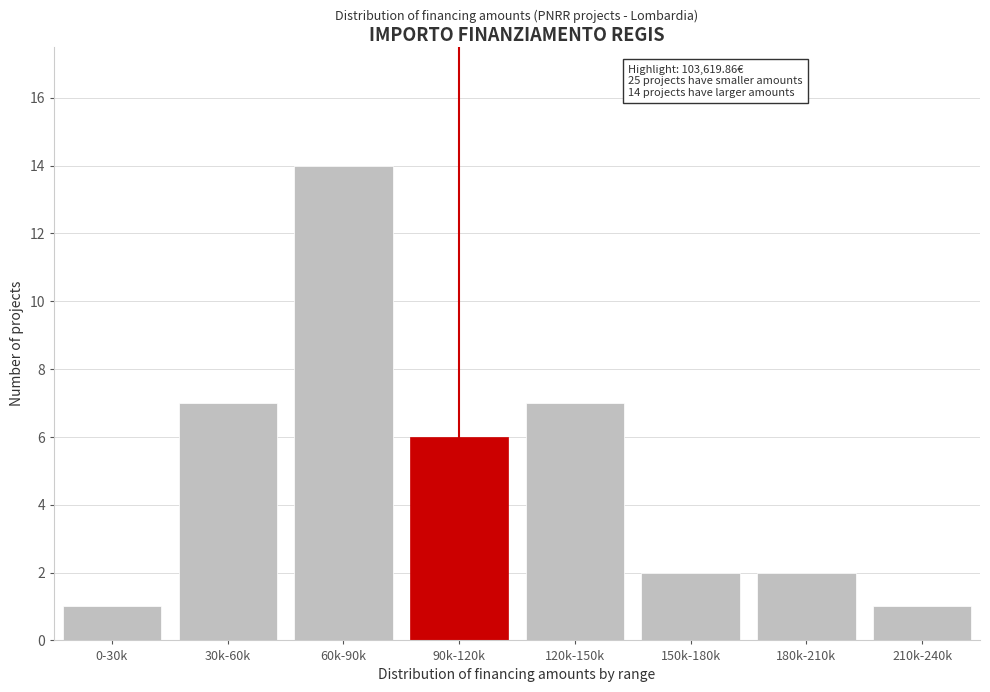

Reading right to left, extract all data points from this chart.

210k-240k=1	180k-210k=2	150k-180k=2	120k-150k=7	90k-120k=6	60k-90k=14	30k-60k=7	0-30k=1